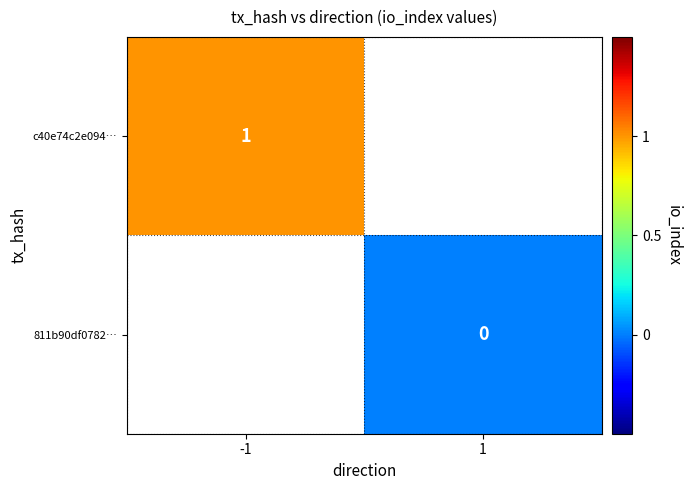

True or false: c40e74c2e094… has a value of 1 at -1.

True